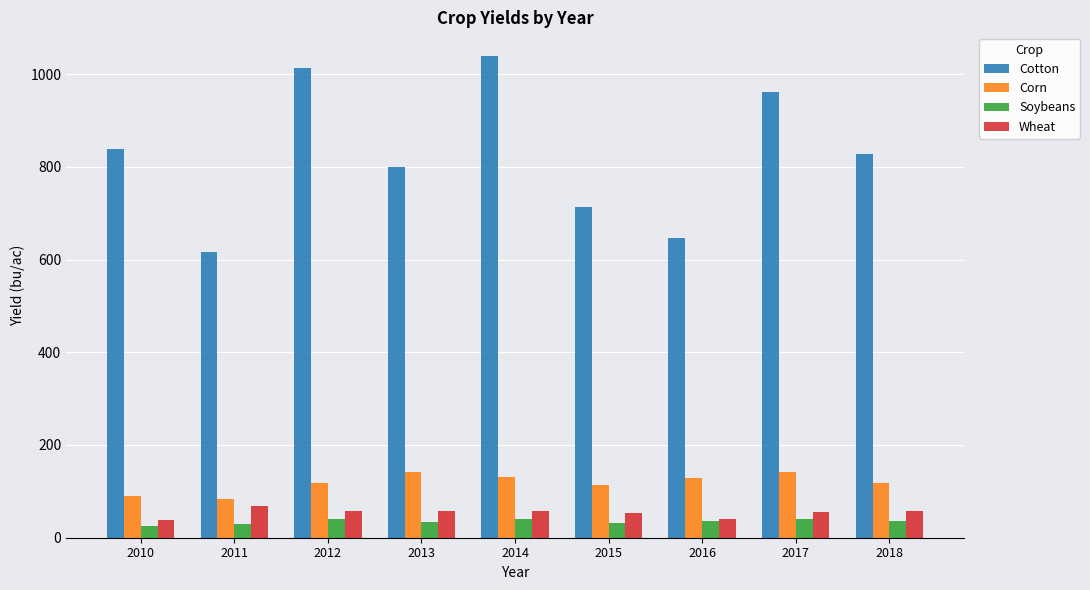

What is the difference between the Cotton values at 2013 and 2014?

239.0